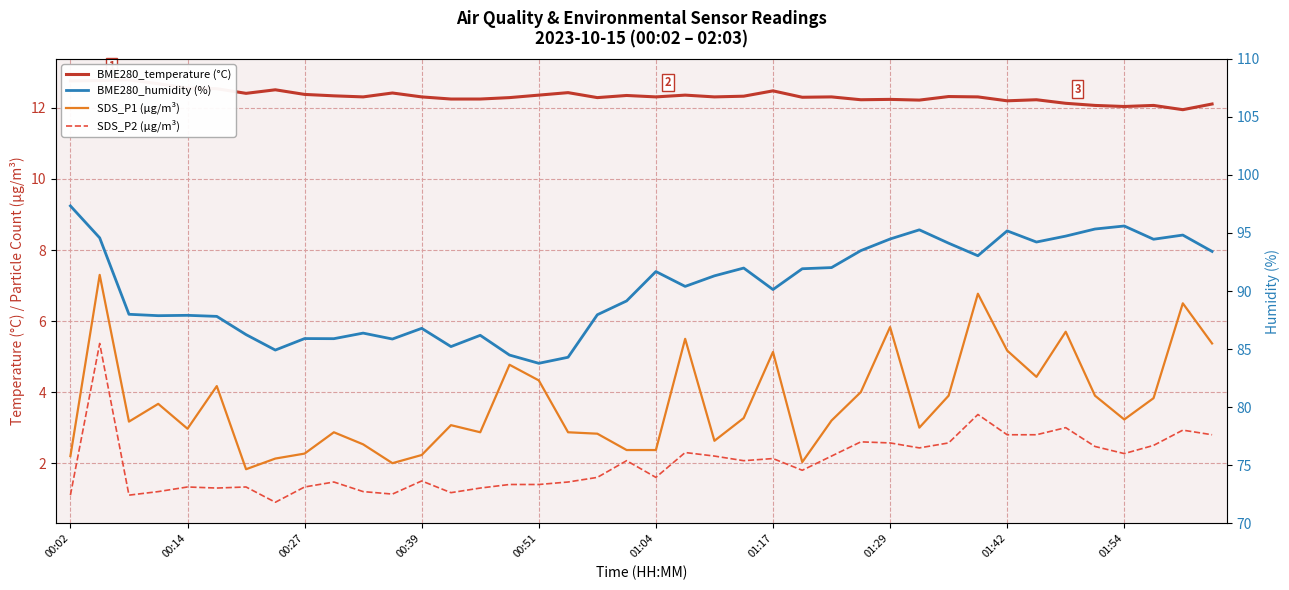

How many data points does each series have?

40